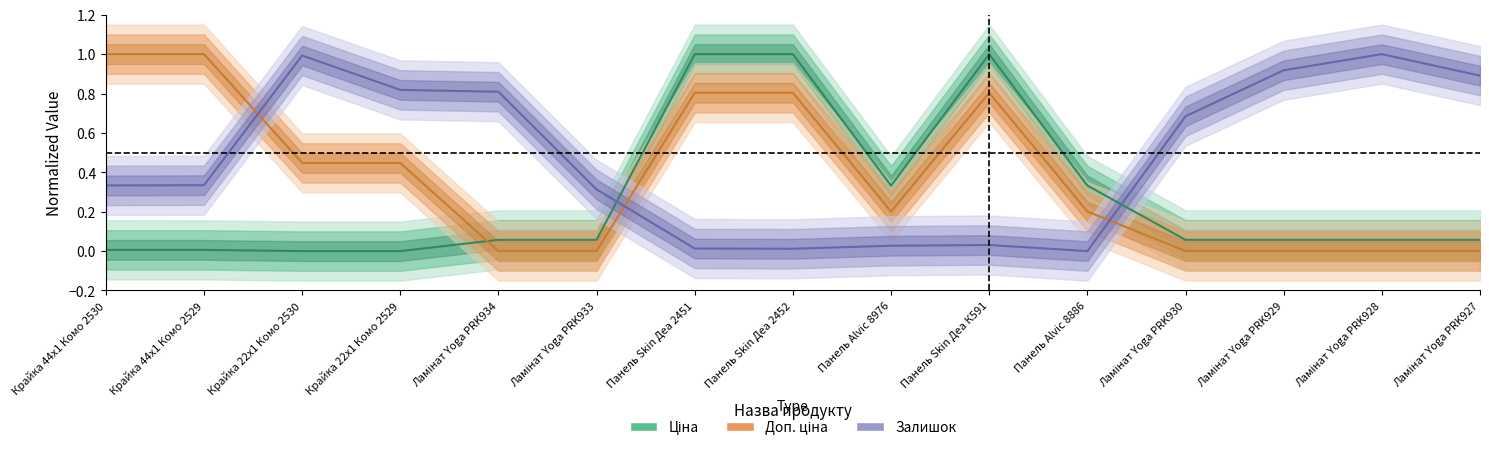

How many interior local valleys does the Доп. ціна series have?

1